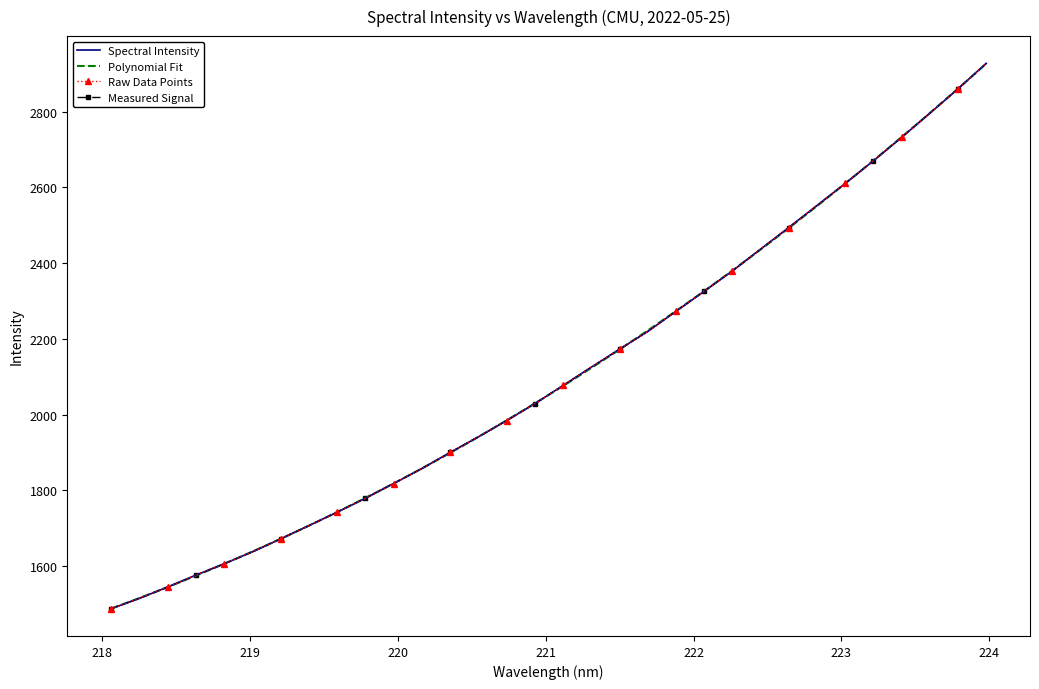

What is the label of the 1st point from the right?

223.9802